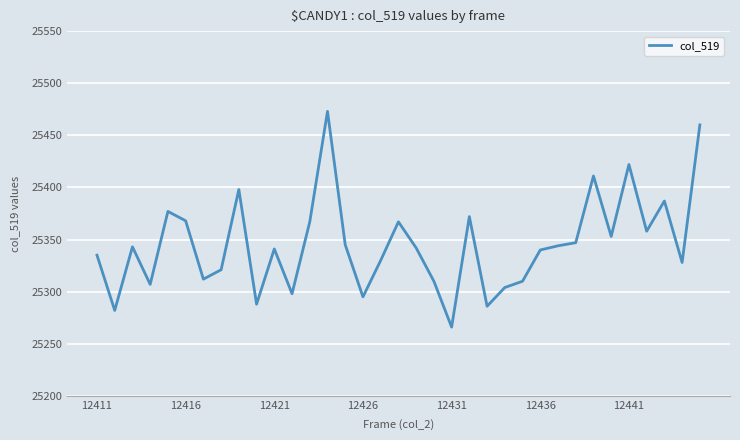

Count the number of data series in this chart.

1